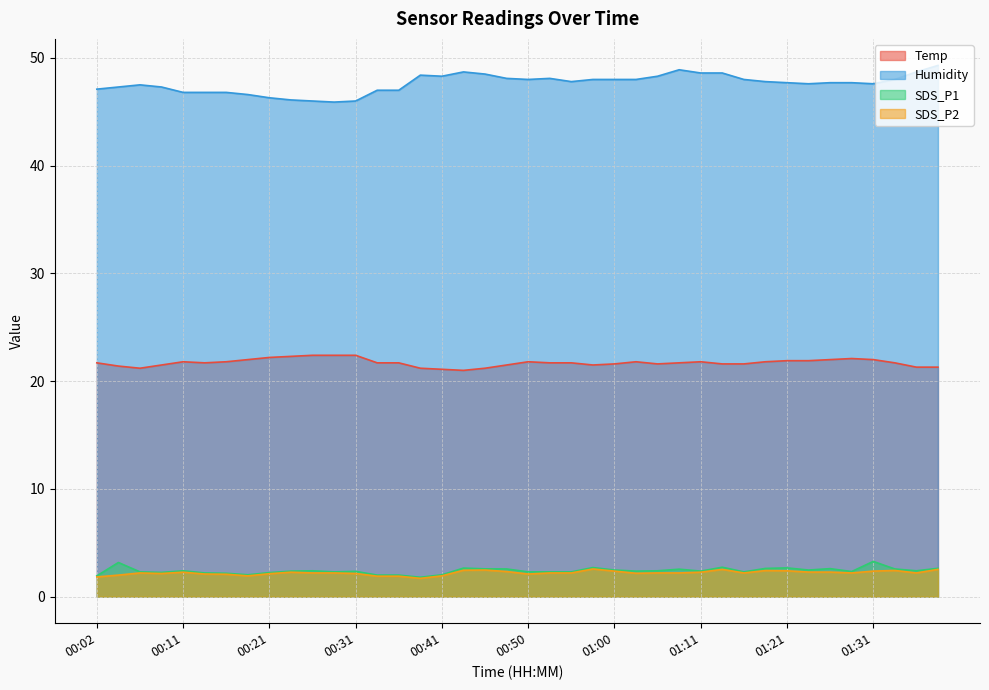

The SDS_P1 series shows 0.9 at 00:36. True or false?

False